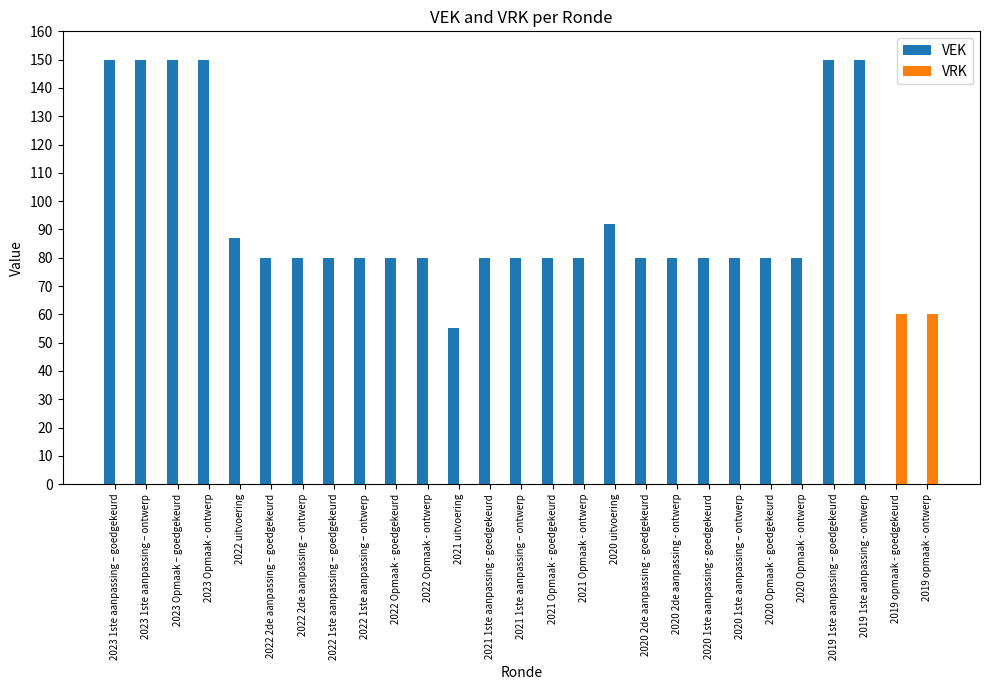

How many data points does each series have?

27